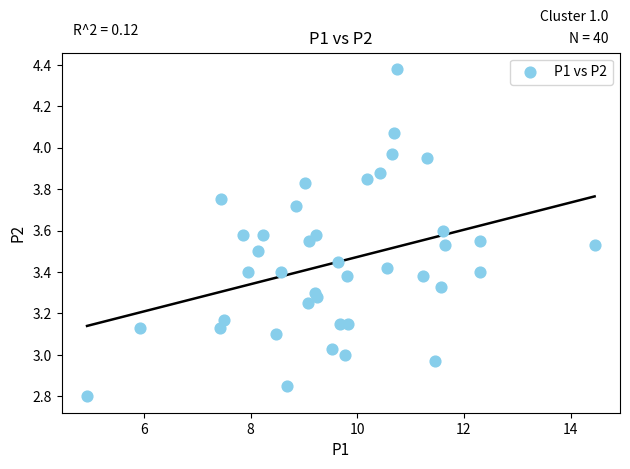

What is the range of Y values (max minus min)?

1.6